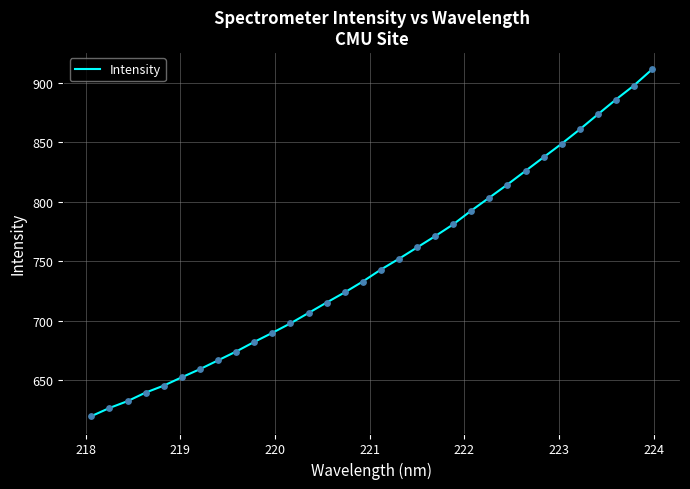

What is the smallest value displayed?

619.9